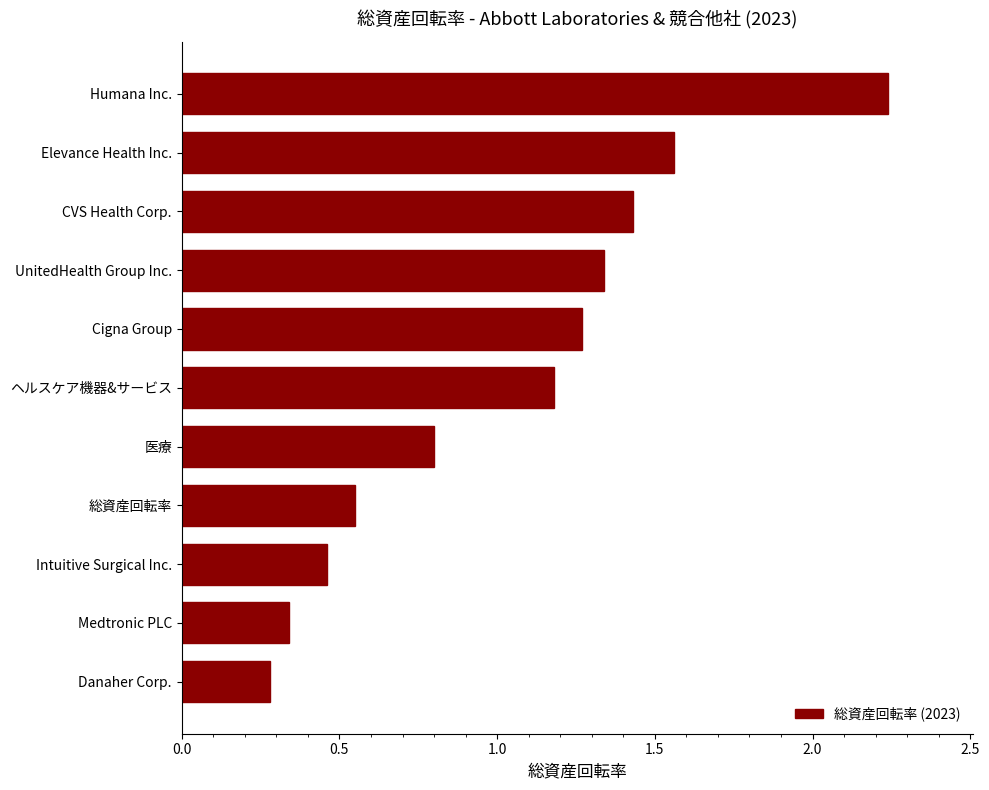

The chart shows a value of 0.3 at Cigna Group. True or false?

False